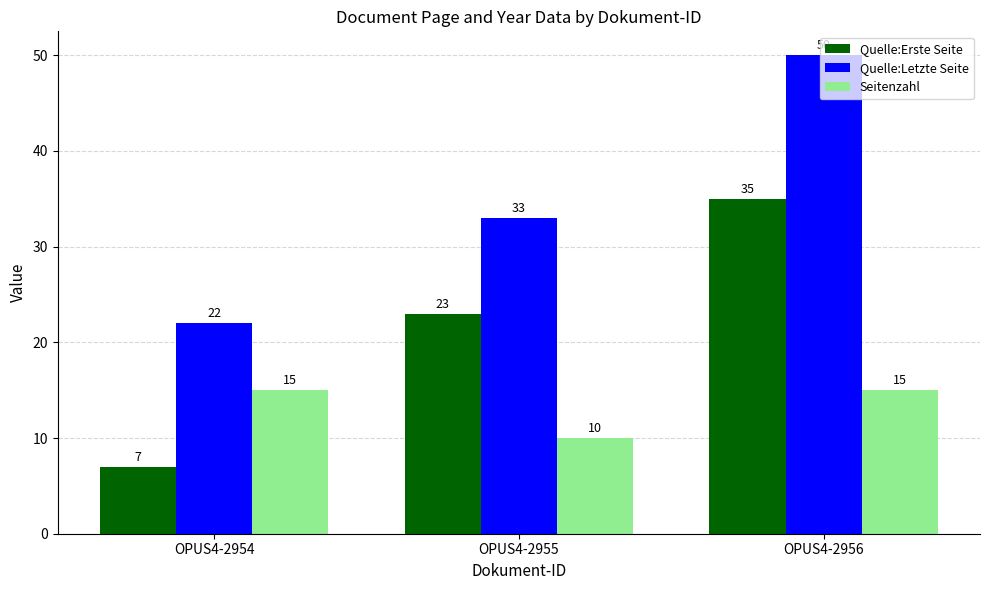

At which category is the sum across all series the highest?

OPUS4-2956